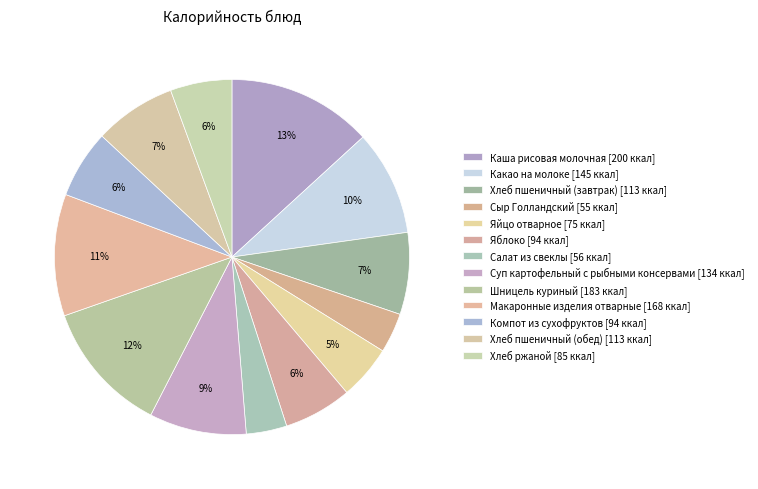

Does Сыр Голландский account for over 50% of the chart?

No